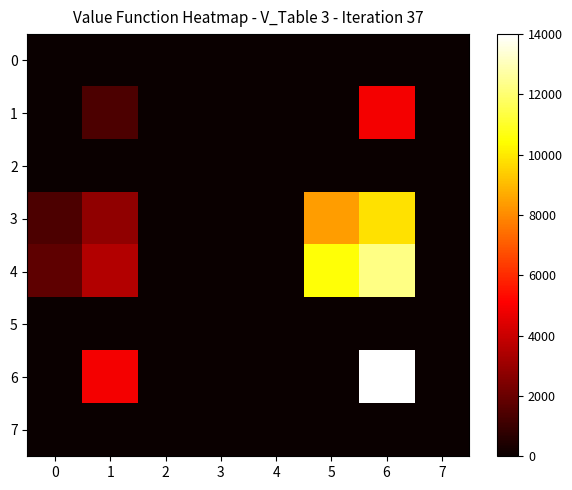

Count the number of data series in this chart.

8